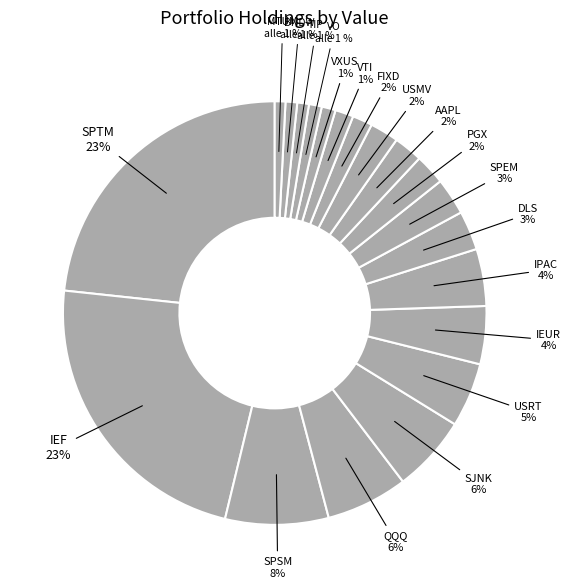

How many slices are in this pie chart?

20